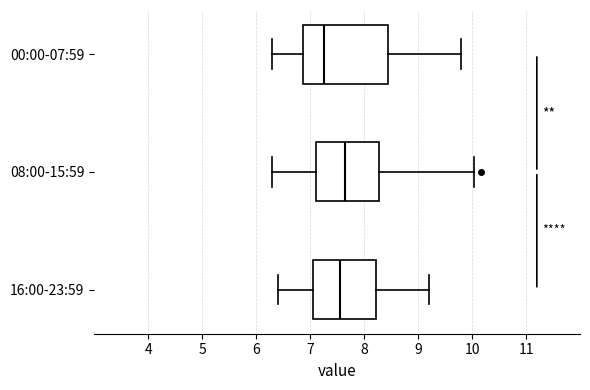

Reading bottom to top, transcribe this box plot: for each box, give where its median line is, the range the box spans, and where its two whiskers end, as read against the x-axis. The values are not printed on the chart, so give them approximately, as read against the axis.

16:00-23:59: median 7.6, box 7.1 to 8.2, whiskers 6.4 to 9.2
08:00-15:59: median 7.7, box 7.1 to 8.3, whiskers 6.3 to 10.0
00:00-07:59: median 7.3, box 6.9 to 8.5, whiskers 6.3 to 9.8